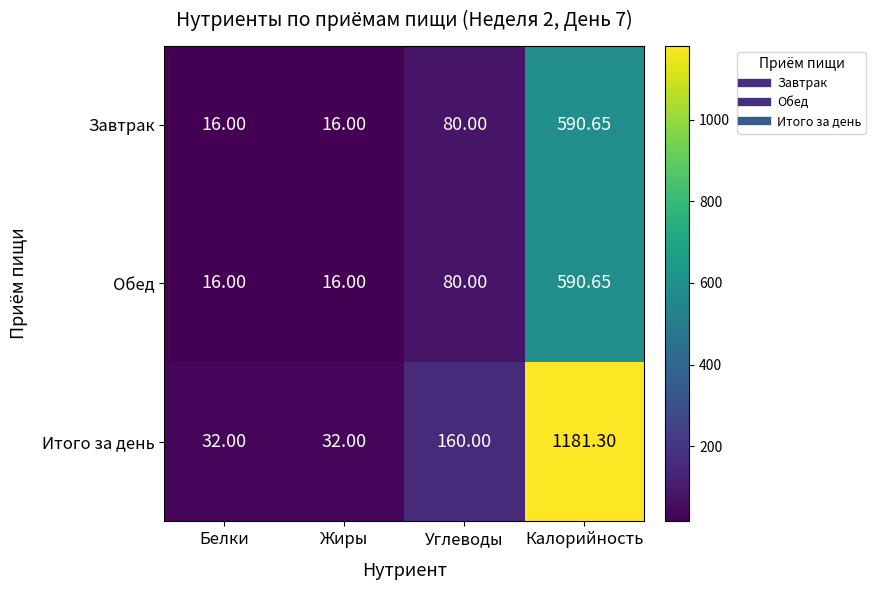

How many data points does each series have?

4